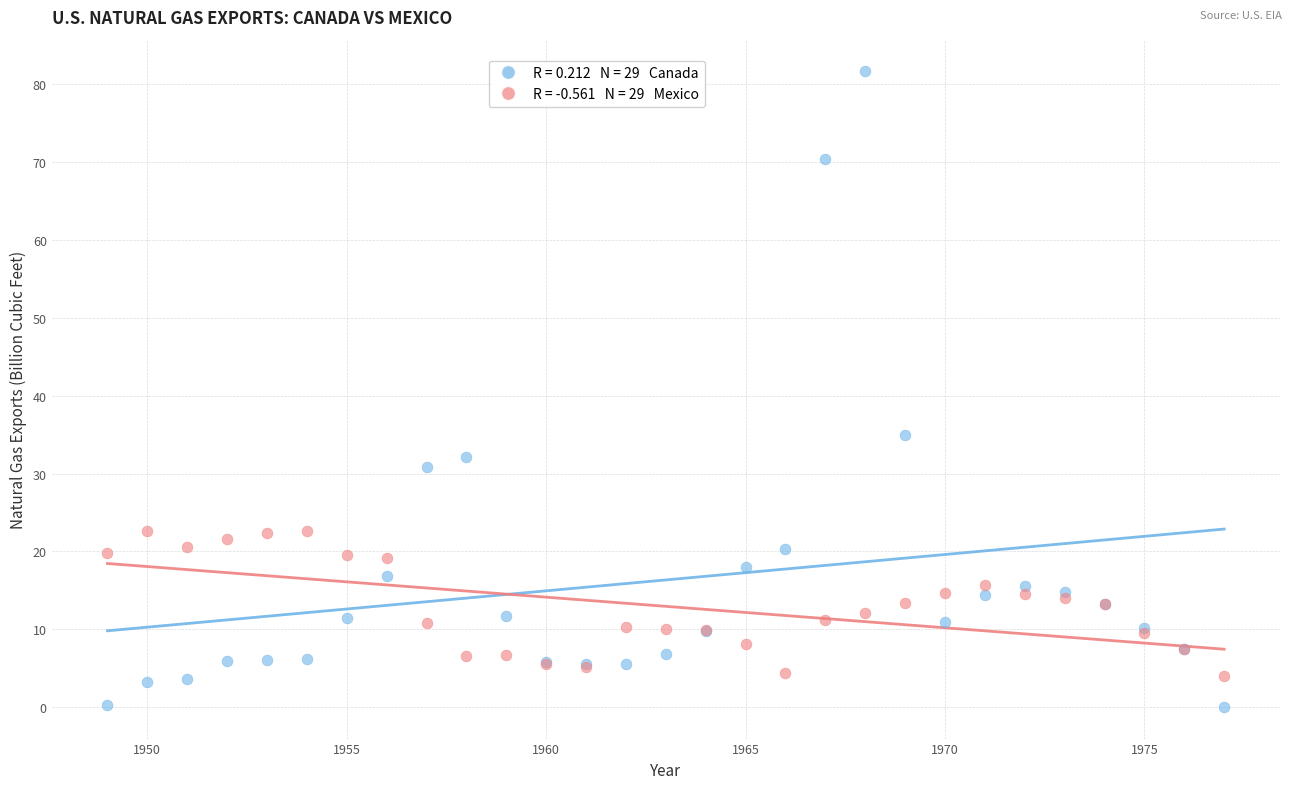

Across all series, what Y value is closest to 40?

34.9